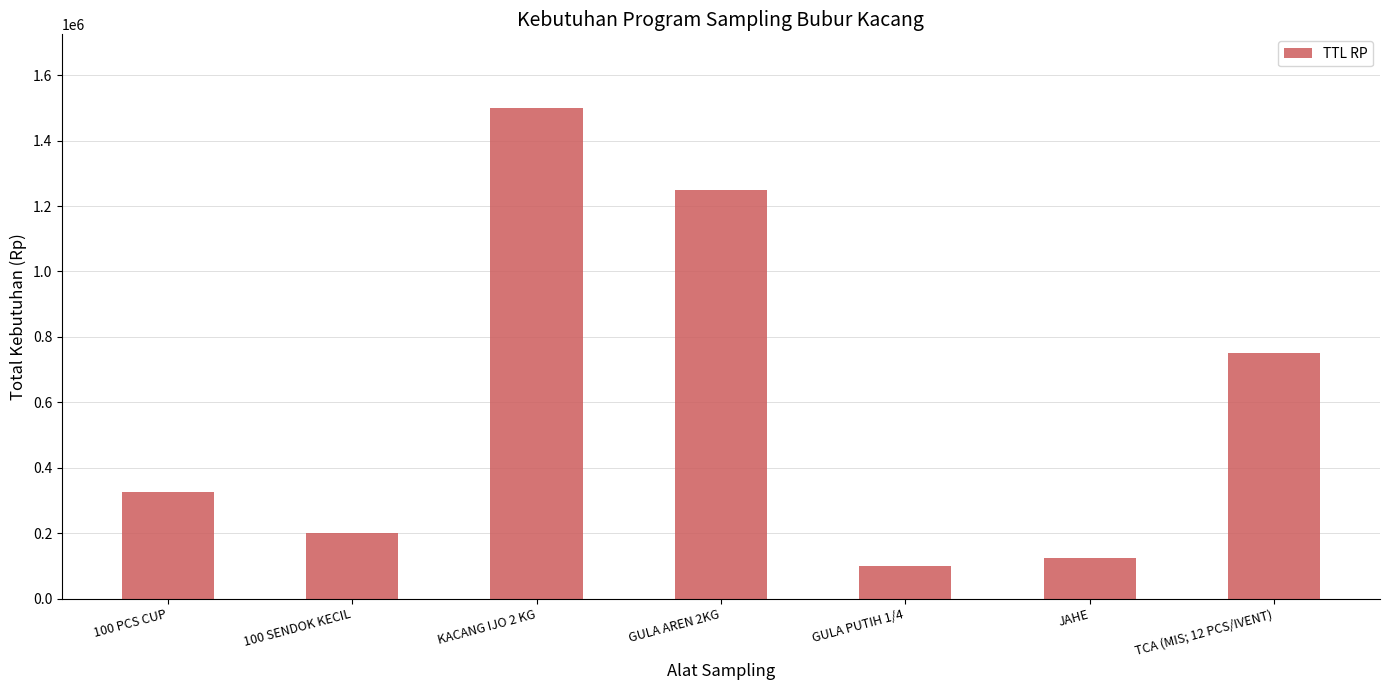

How many bars are there in total?

7